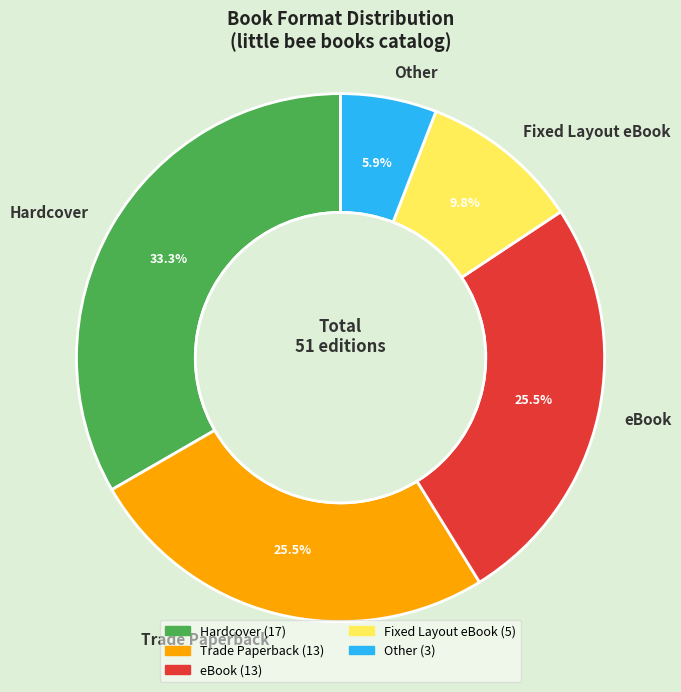

What percentage do Fixed Layout eBook and eBook together represent?

35.3%